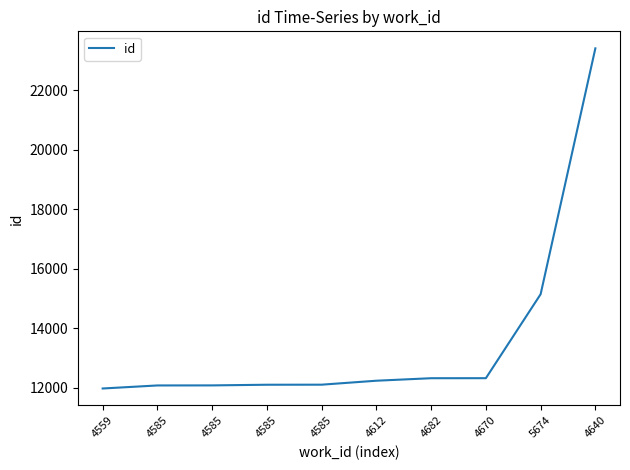

What is the difference between the values at 4682 and 5674?

2820